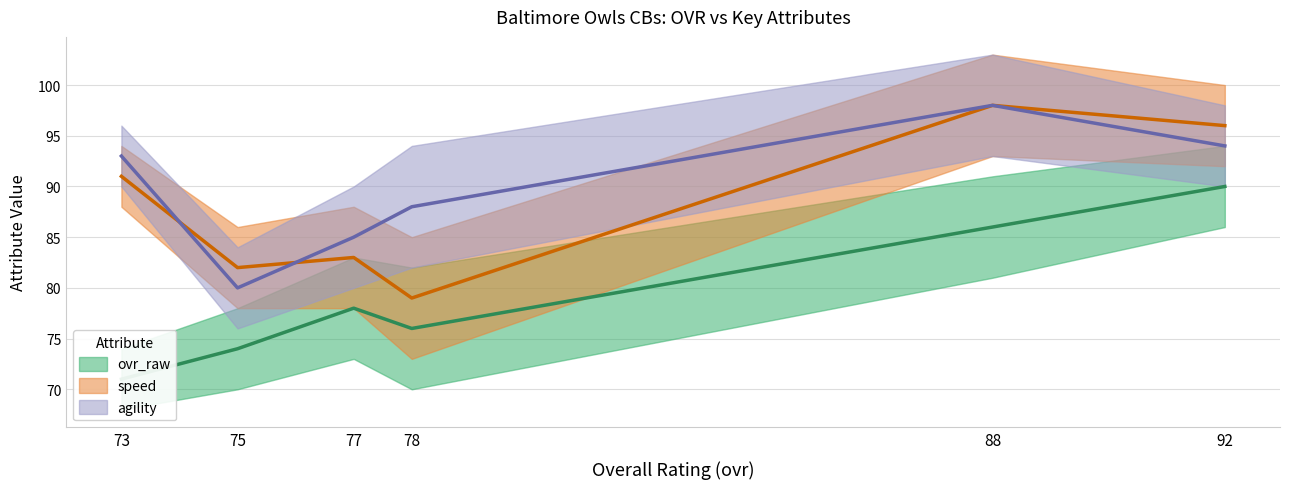

The speed series shows 144 at 77. True or false?

False